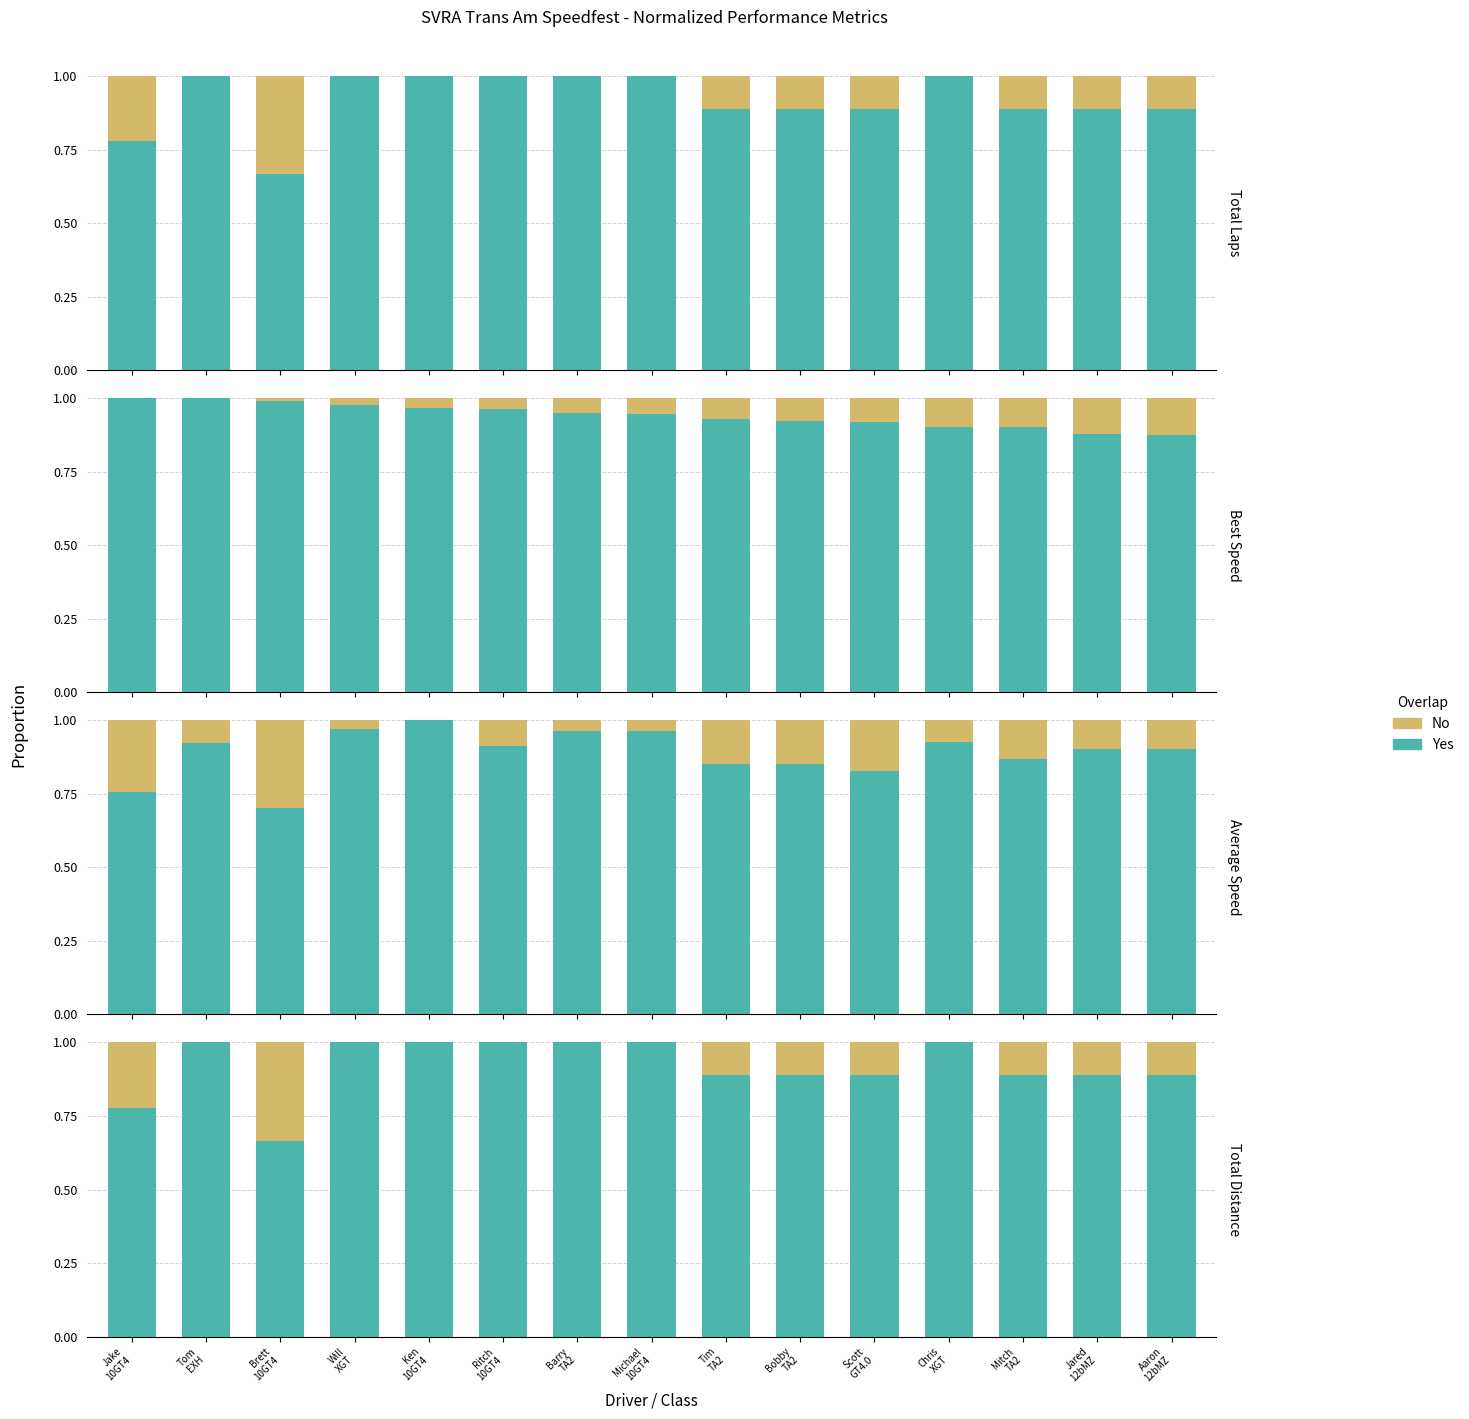

Rank the series by their maximum value, from lowest to highest.

No, Yes